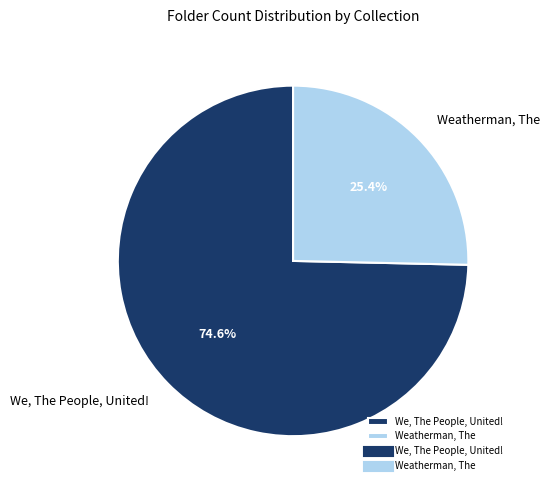

Which slice represents more than half of the pie?

We, The People, United!